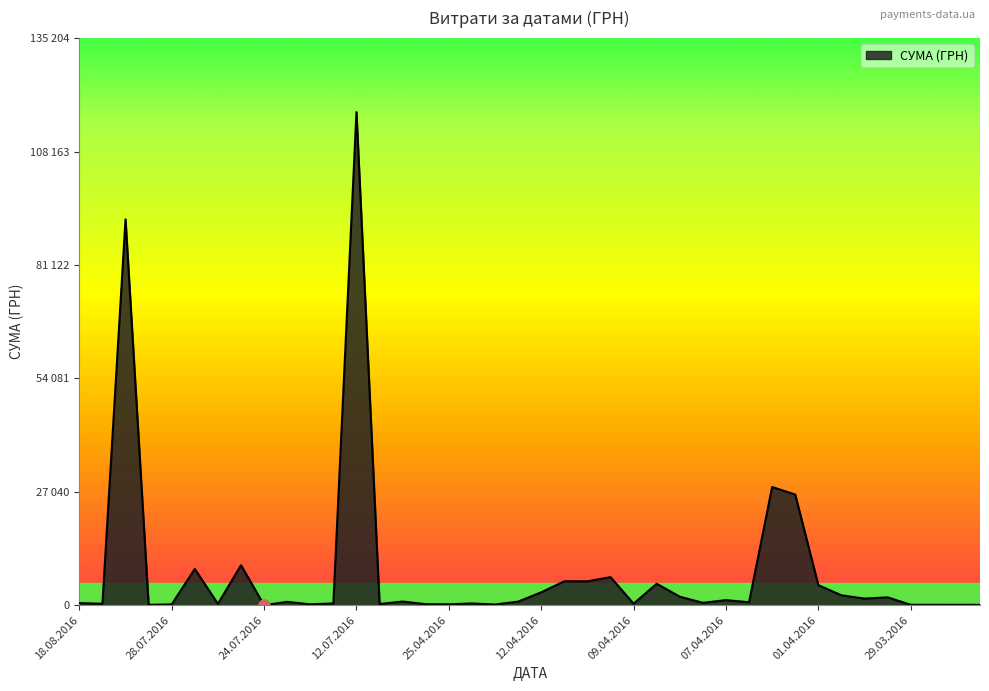

What is the value of the 12th point from the left?

219.0